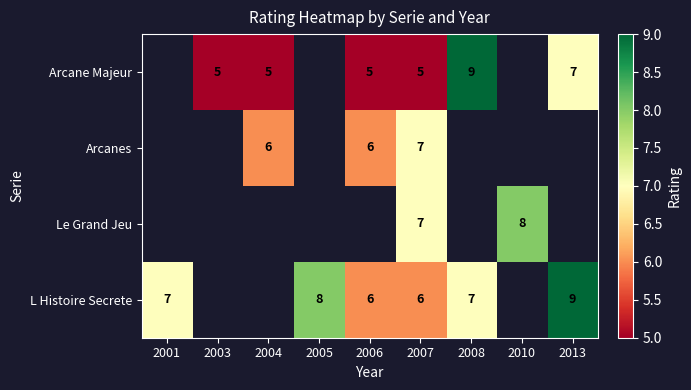

Count the number of data series in this chart.

4